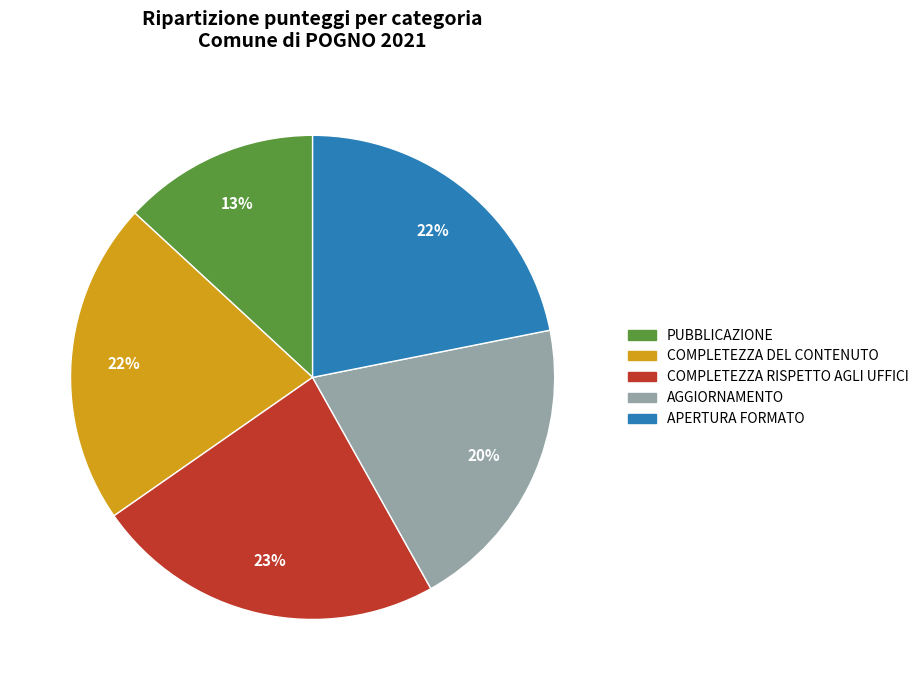

Is there a majority slice in this chart?

No